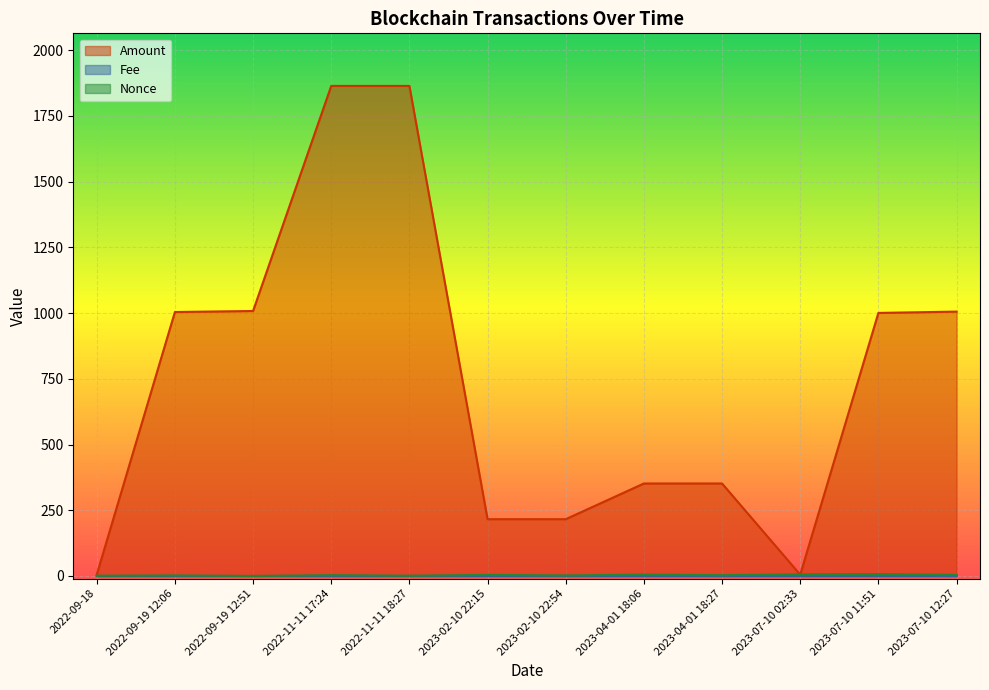

What is the label of the 7th point from the left?

2023-02-10 22:54